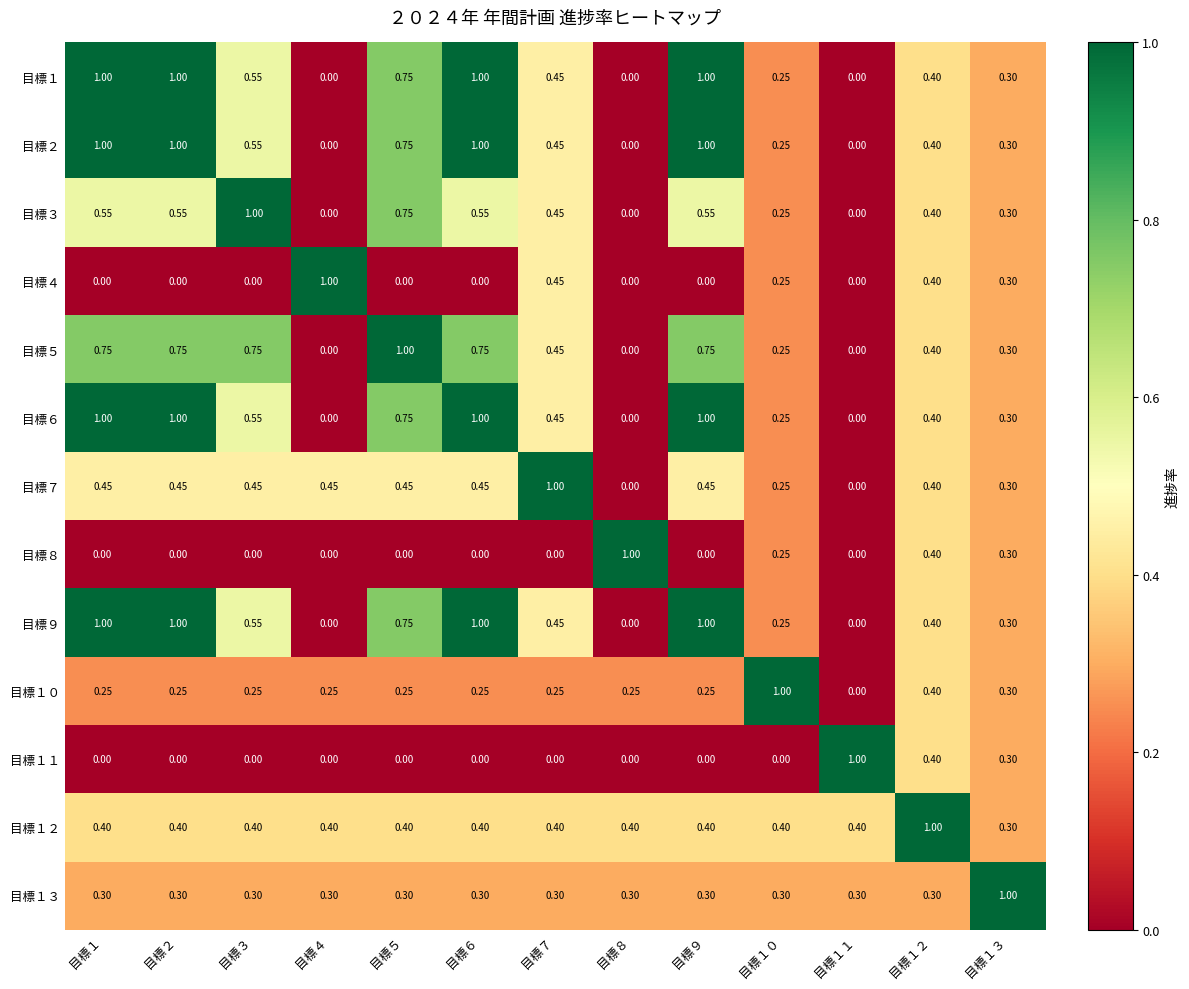

Is the value of 目標１０ at 目標５ greater than the value of 目標２ at 目標２?

No